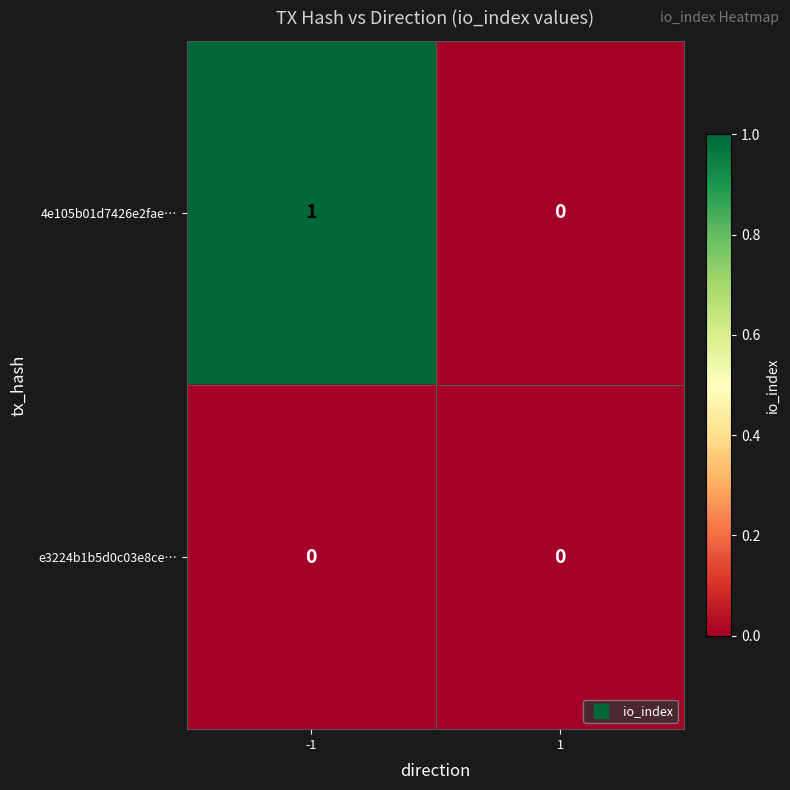

Is it true that e3224b1b5d0c03e8ce… equals 0 at -1?

True